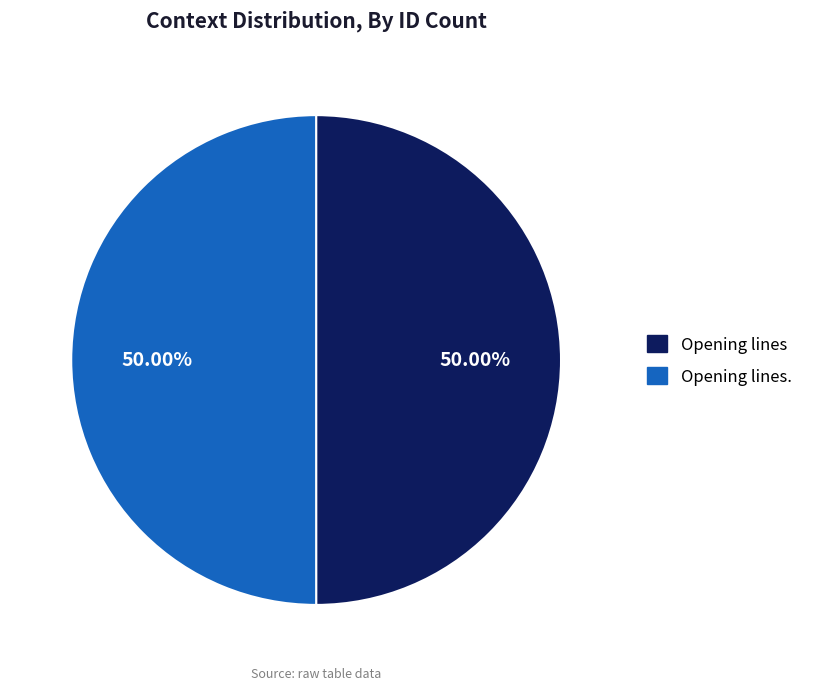

To the nearest percent, what is the combined percentage of Opening lines and Opening lines.?

100%